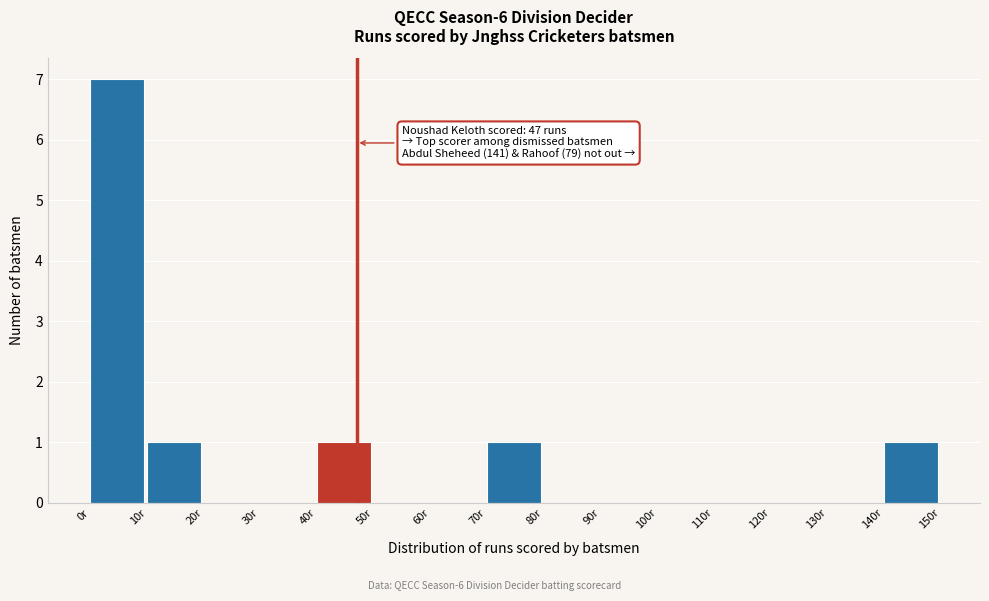

Over which range of the x-axis is the bar tallest?

0 to 10